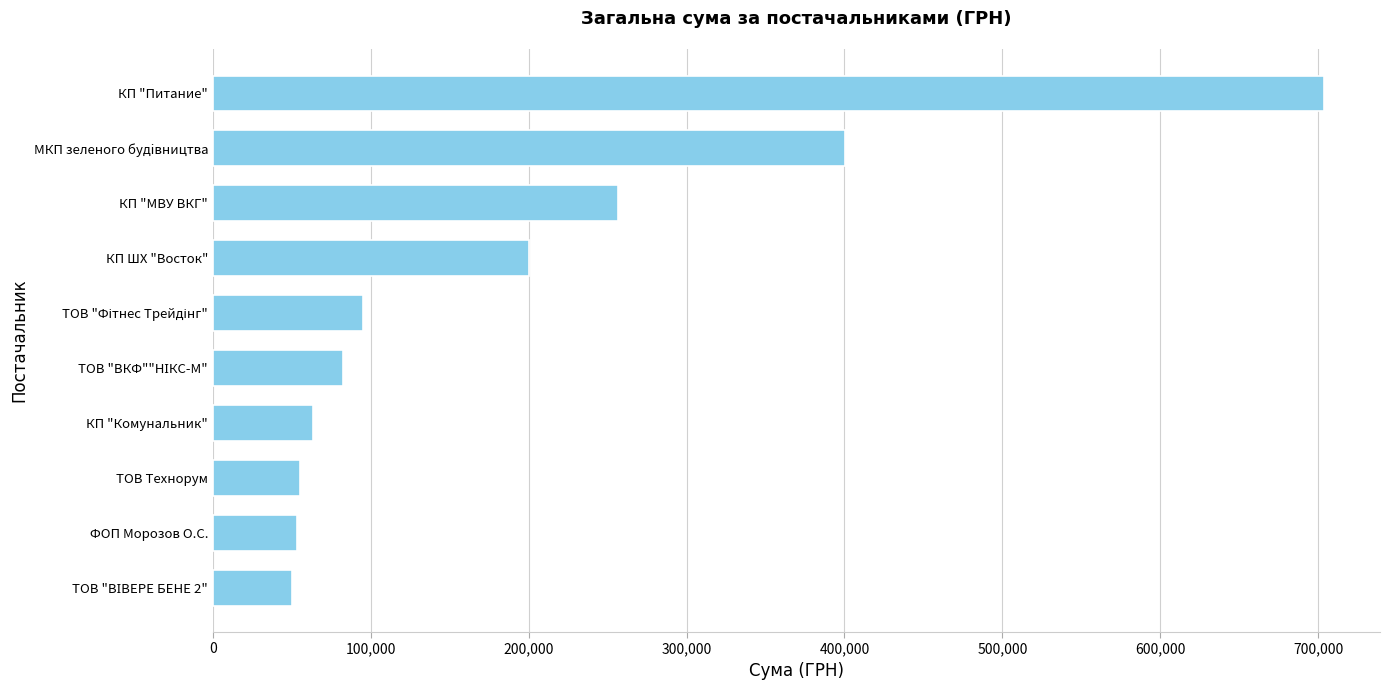

Does the chart contain stacked bars?

No